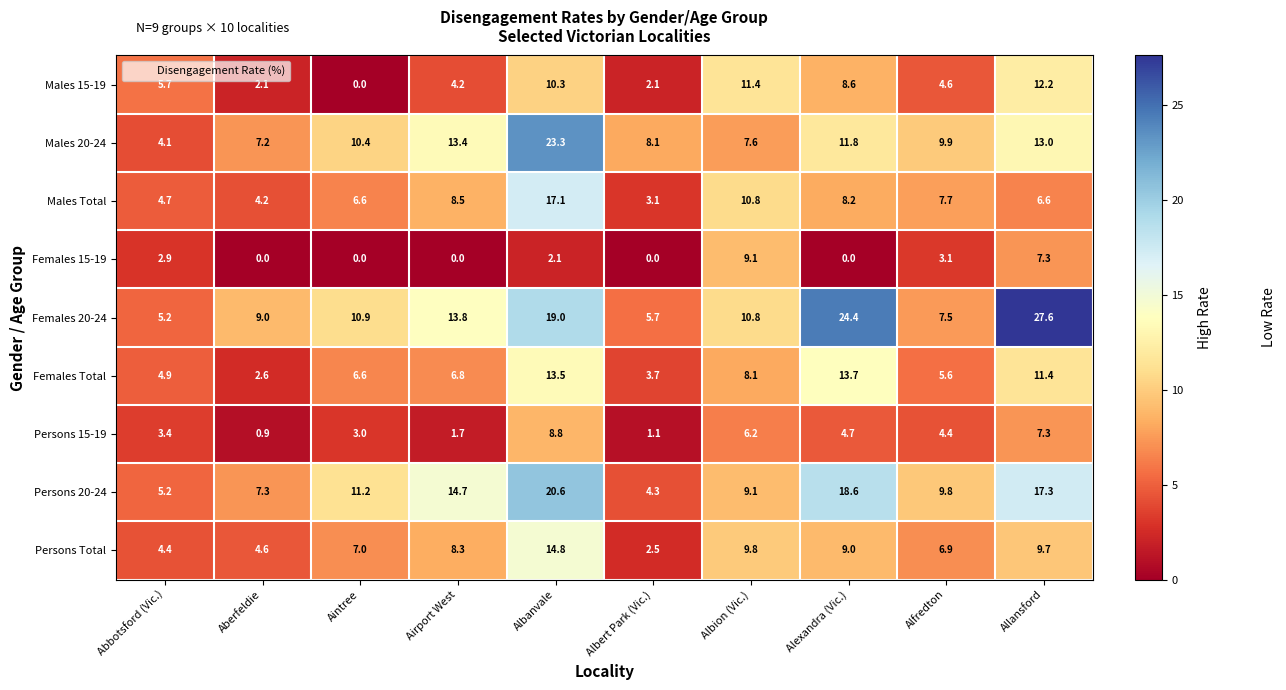

Rank the categories by Females Total value from highest to lowest.

Alexandra (Vic.), Albanvale, Allansford, Albion (Vic.), Airport West, Aintree, Alfredton, Abbotsford (Vic.), Albert Park (Vic.), Aberfeldie